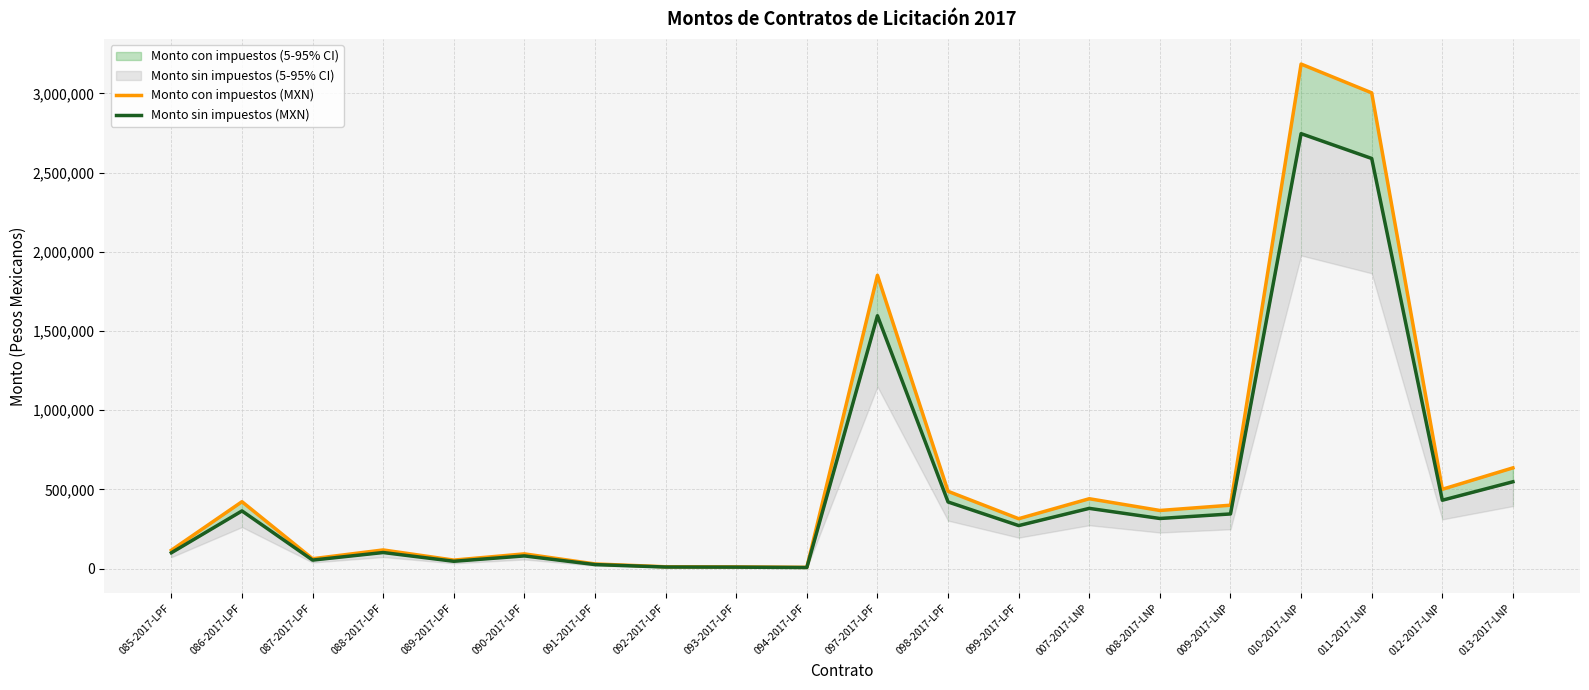

The Monto con impuestos (MXN) series shows 945528.4 at 013-2017-LNP. True or false?

False